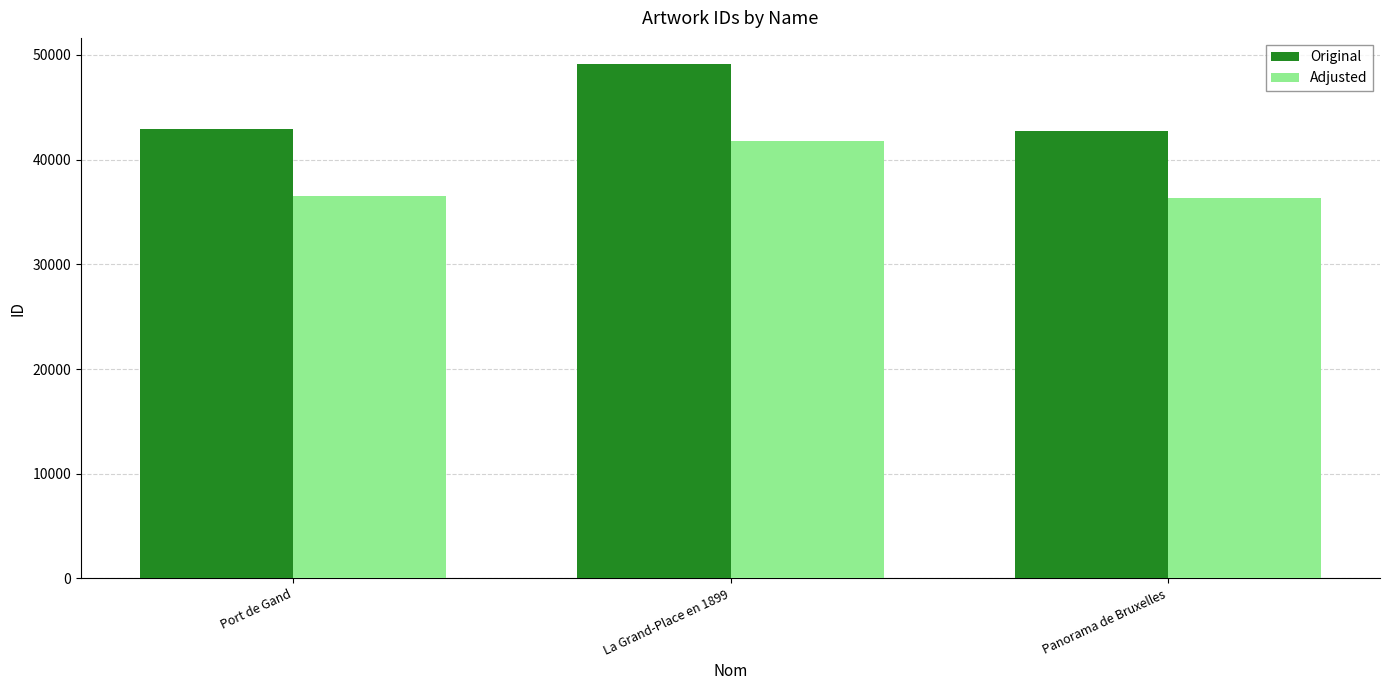

How many bars are there in total?

6